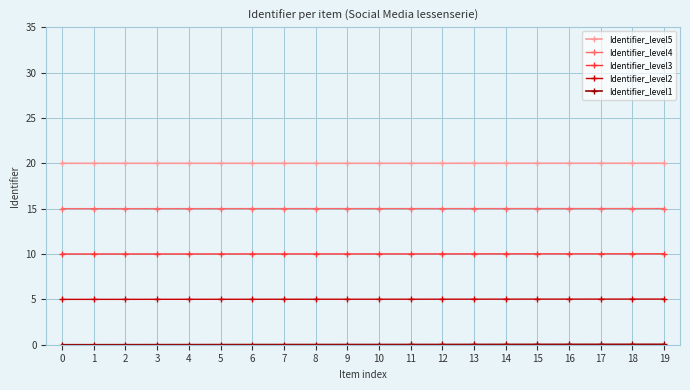

What is the maximum value shown in the chart?

20.0